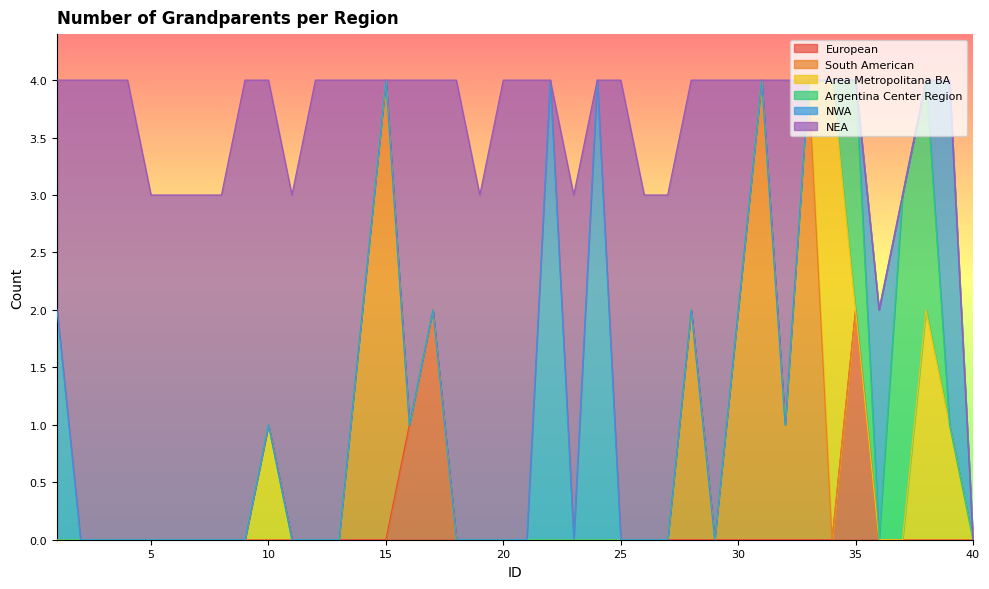

Is it true that NWA equals 1 at 26?

False